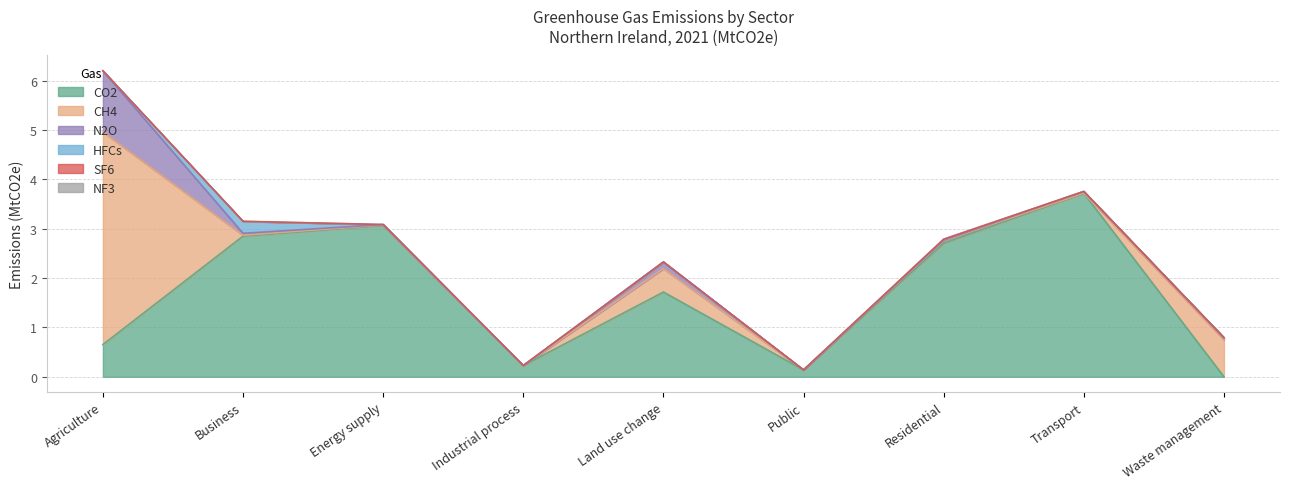

Which series has the widest spread of values?

CH4